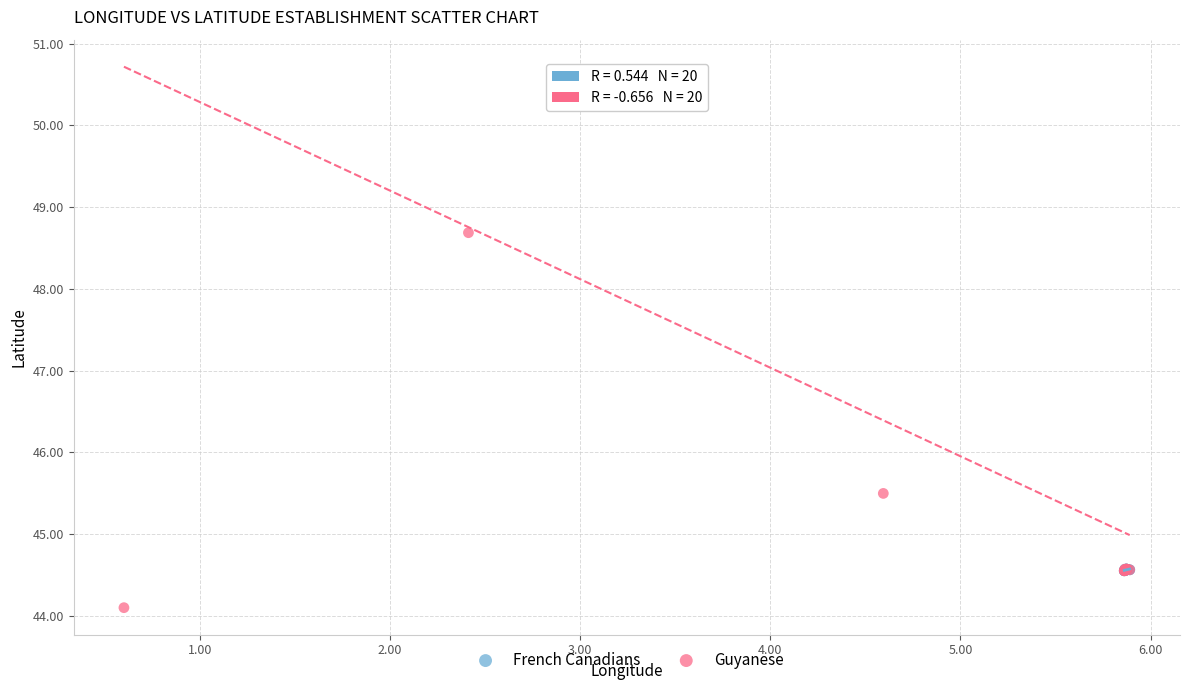

Which series reaches the minimum Y coordinate?

Guyanese